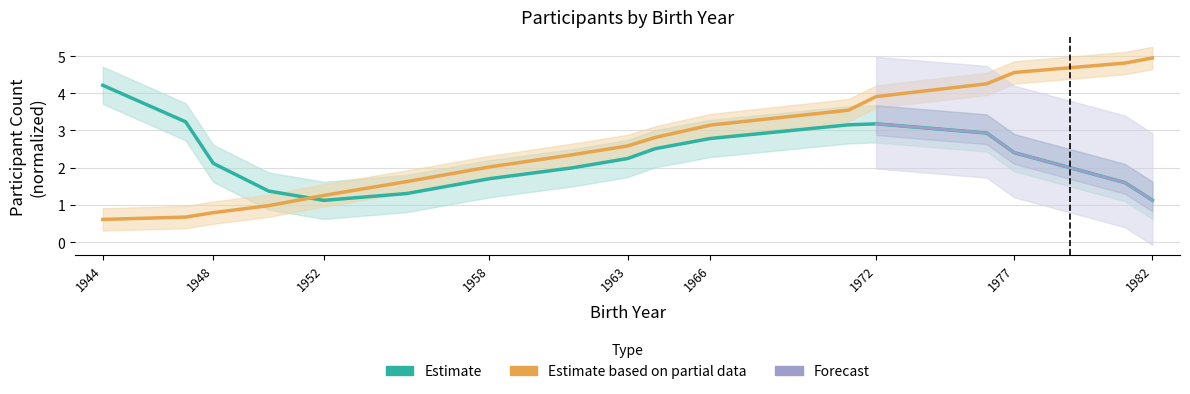

How many values in the Estimate series are below 2?

7